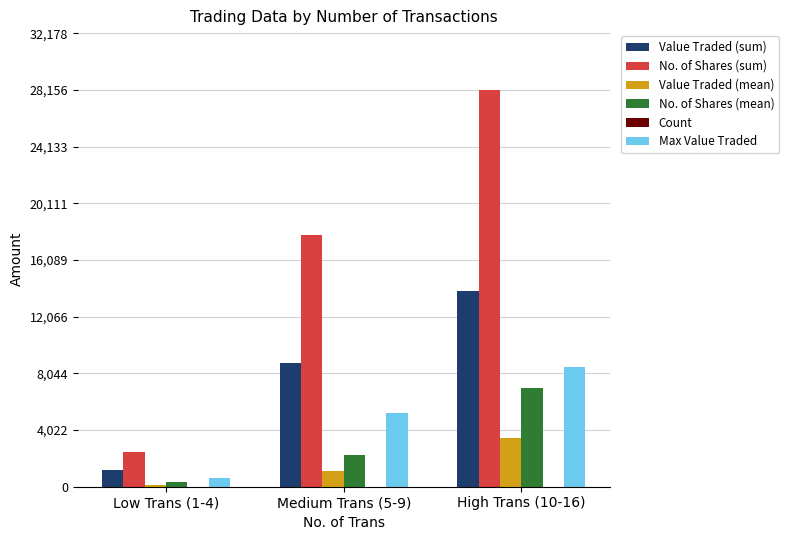

At which label is No. of Shares (sum) closest to 15306?

Medium Trans (5-9)